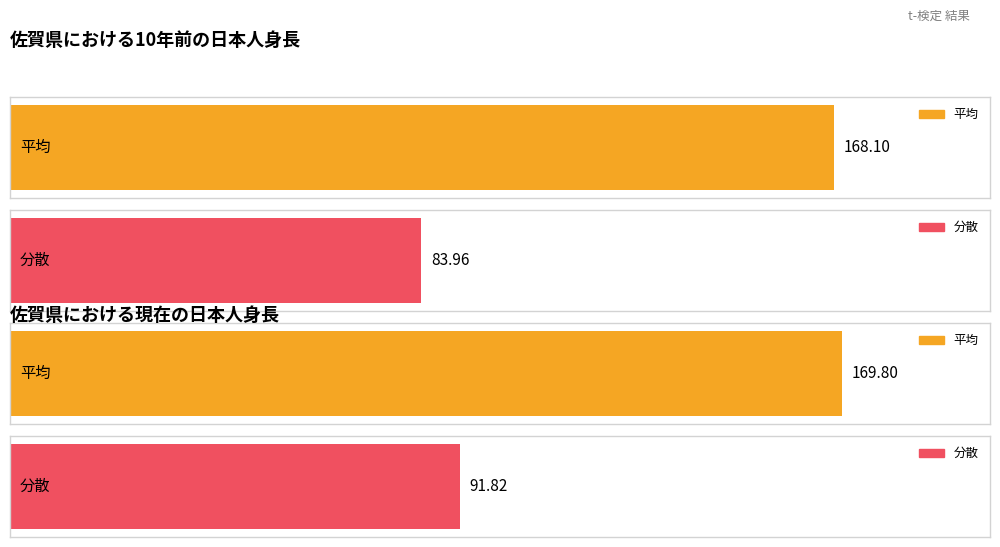

At which category is the sum across all series the highest?

平均